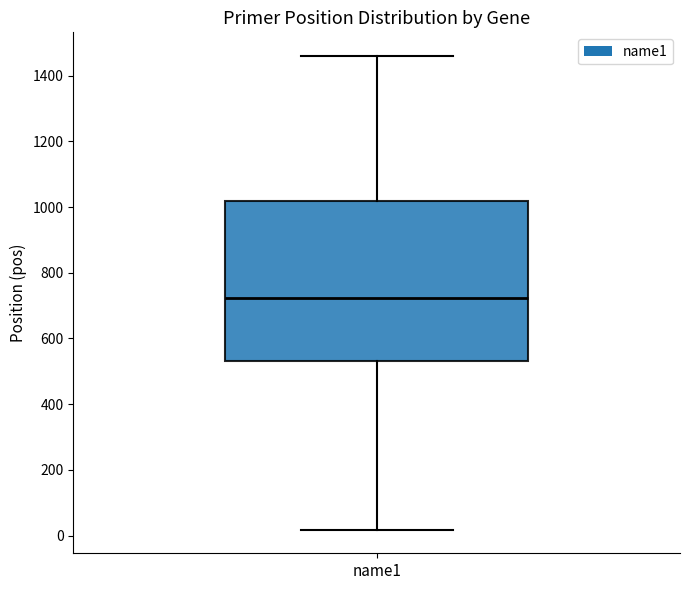

Read this box plot against the y-axis: the position of the median line, the range covered by the box, and the ends of both whiskers. The values are not printed on the chart, so give them approximately, as read against the axis.

median 720, box 540 to 1020, whiskers 20 to 1460